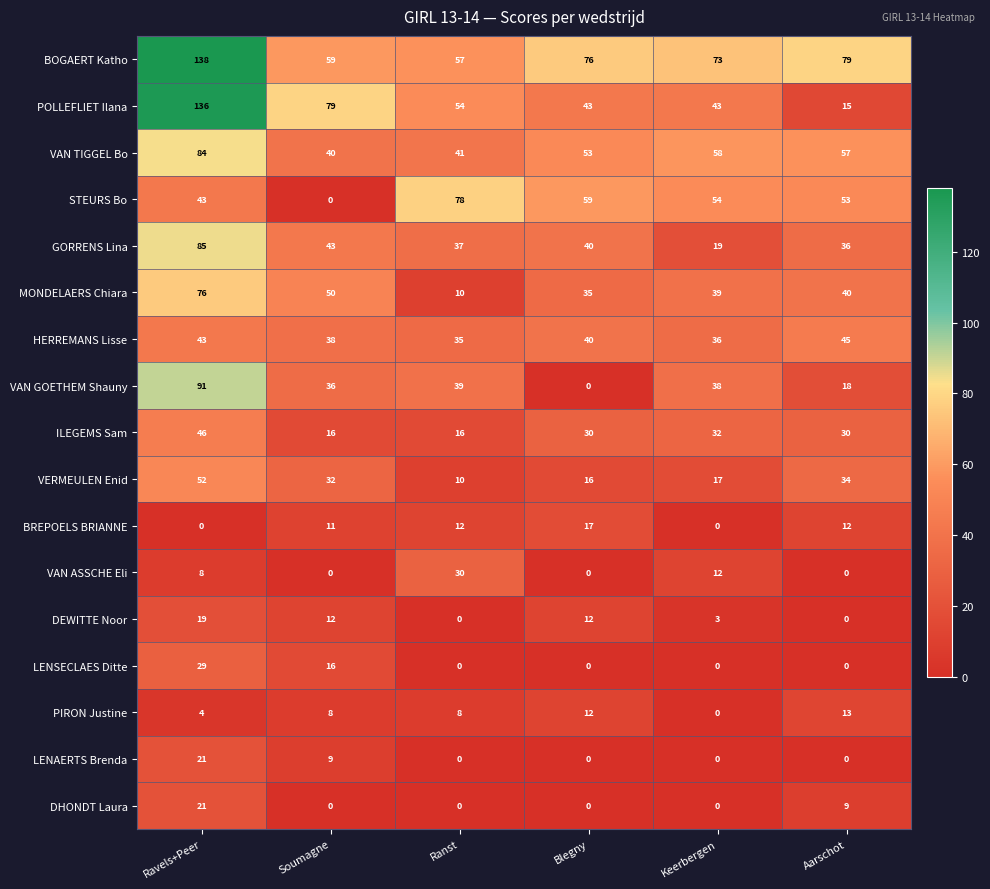

What is the greatest value displayed?

138